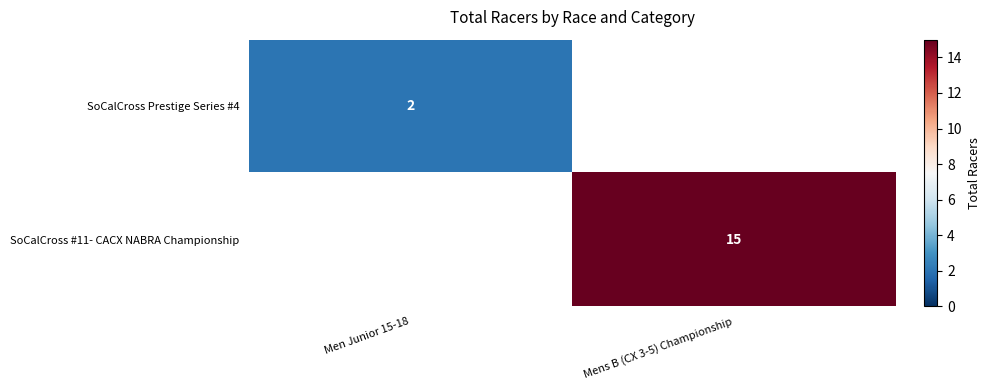

Is the value of SoCalCross Prestige Series #4 at Men Junior 15-18 greater than the value of SoCalCross #11- CACX NABRA Championship at Mens B (CX 3-5) Championship?

No